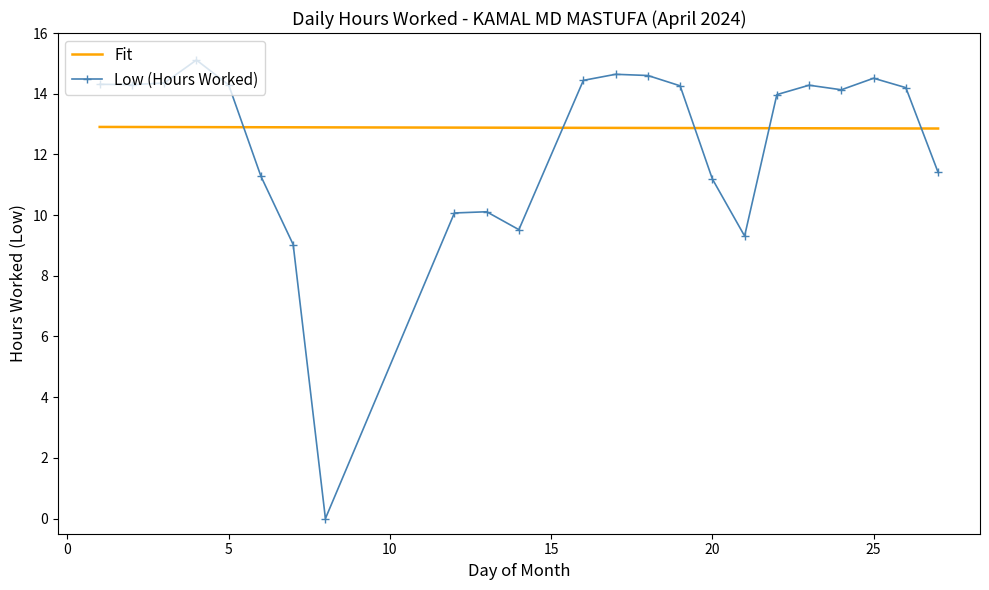

What is the ratio of the value at 17 to the value at 18?

1.0